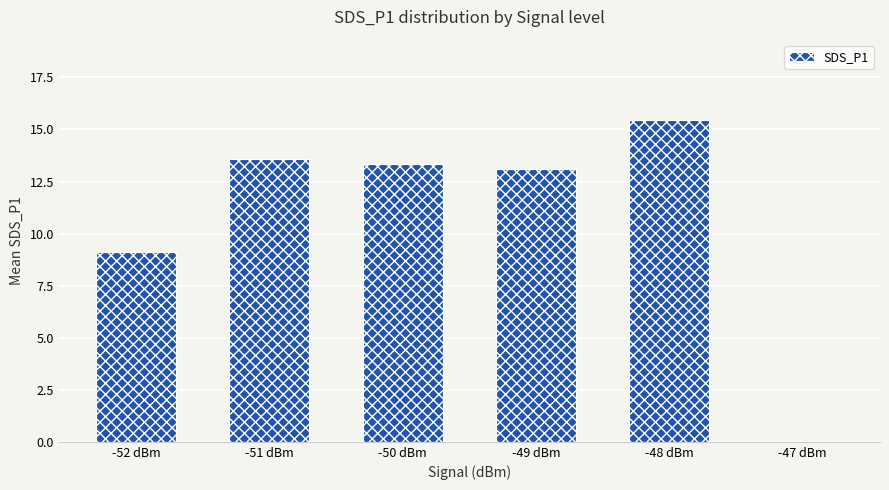

Which category has the highest value across all series?

-48 dBm